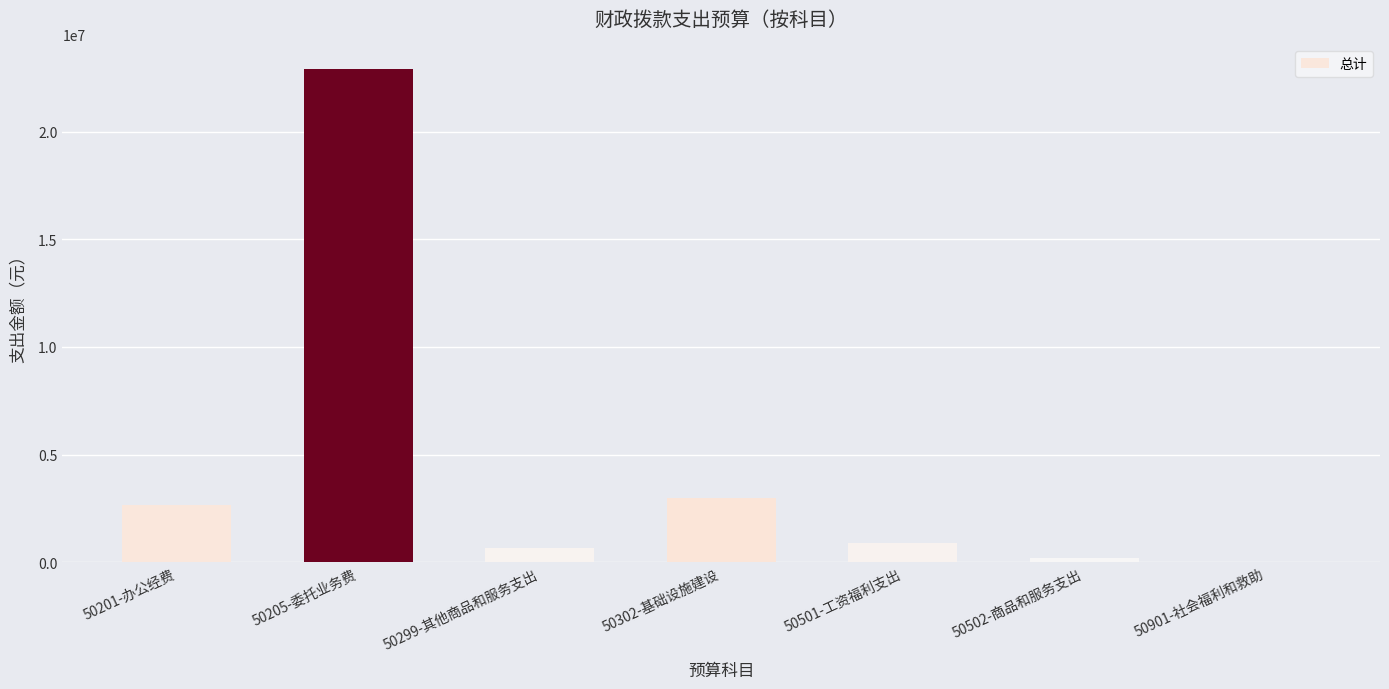

What is the change in value from 50201-办公经费 to 50299-其他商品和服务支出?

-1993985.0